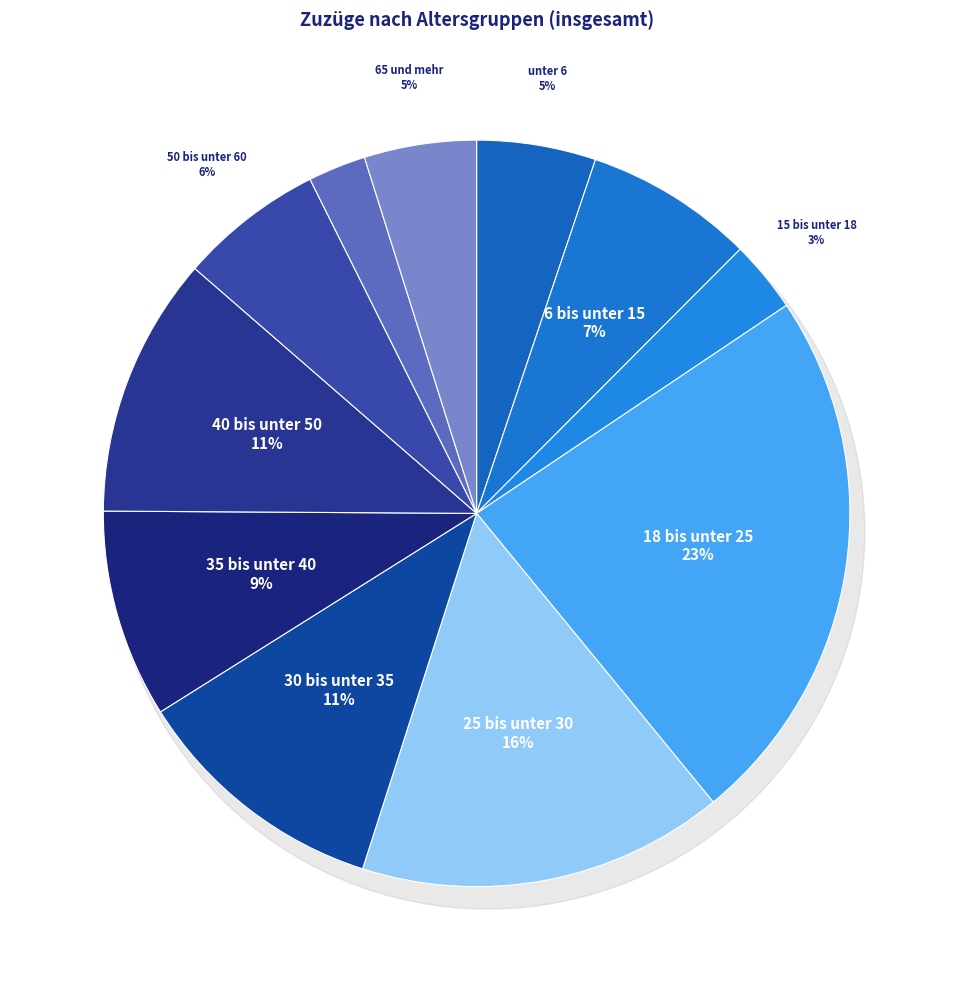

Does 60 bis unter 65 account for over 50% of the chart?

No